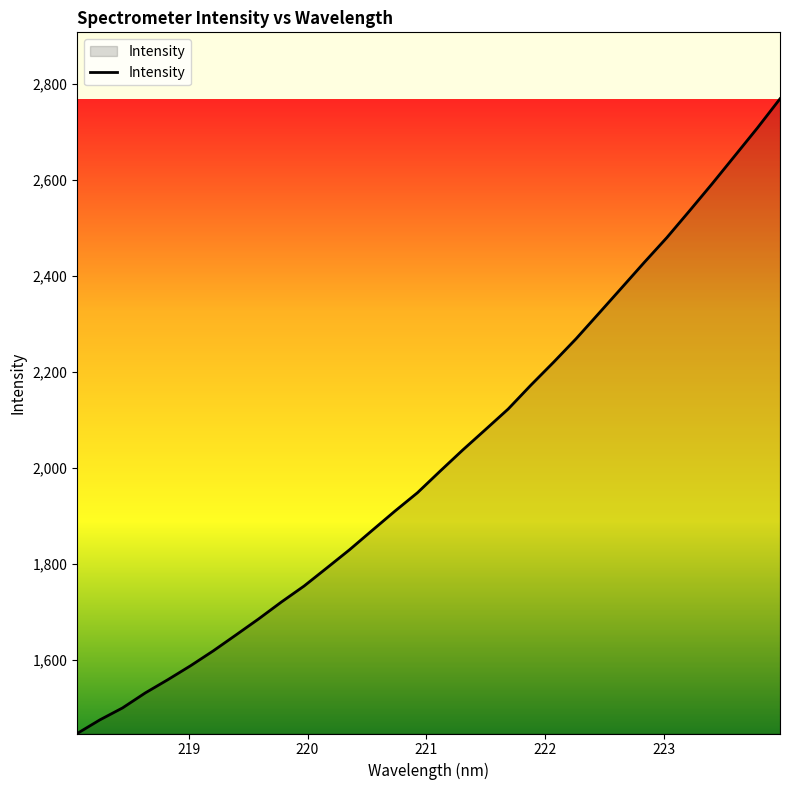

What is the maximum value shown in the chart?

2768.9